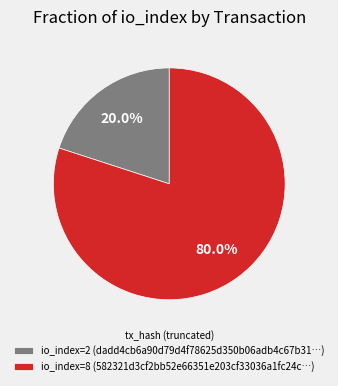

What is the largest slice in the pie chart?

io_index=8 (582321d3cf2bb52e66351e203cf33036a1fc24c…)